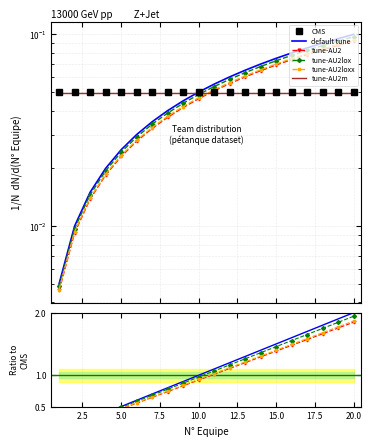

The default tune series shows 2.0 at 20.0. True or false?

True